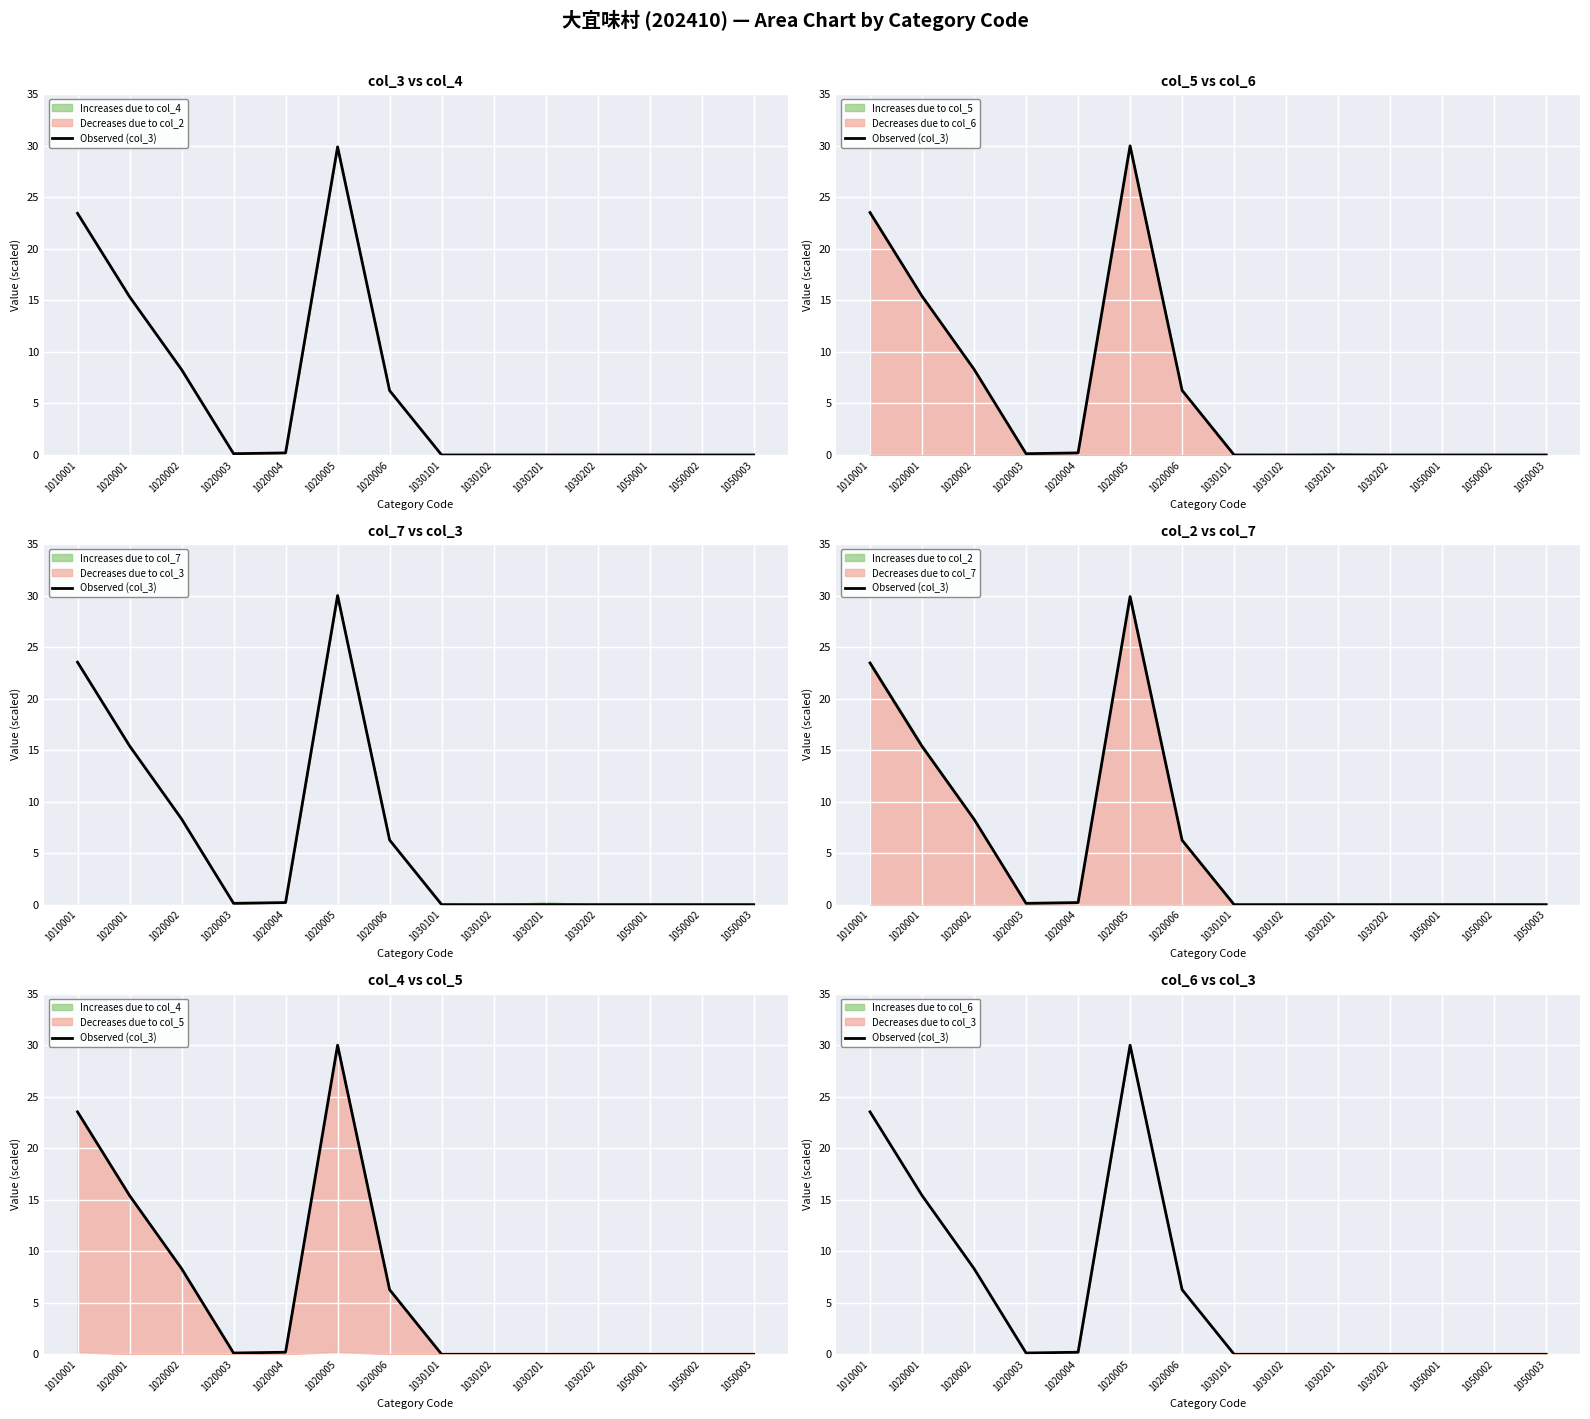

What is the average value?

6.0